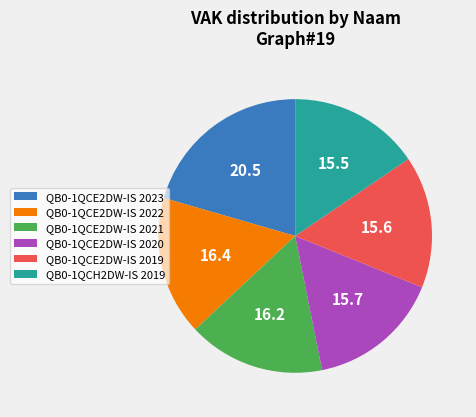

Between QB0-1QCE2DW-IS 2022 and QB0-1QCE2DW-IS 2019, which is larger?

QB0-1QCE2DW-IS 2022